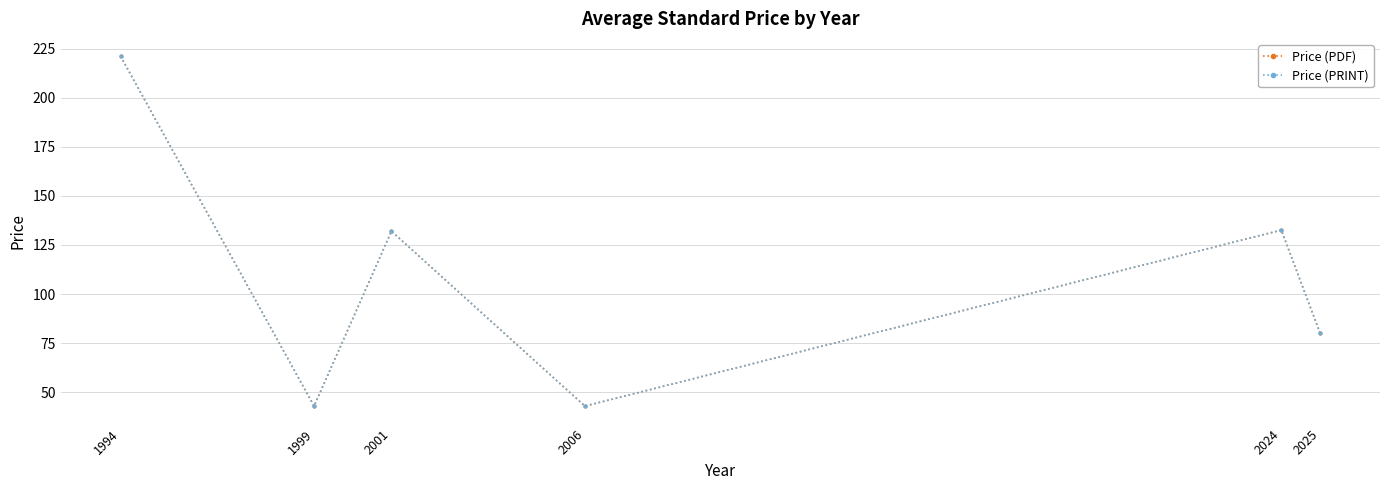

Is it true that Price (PRINT) equals 66.9 at 2024?

False